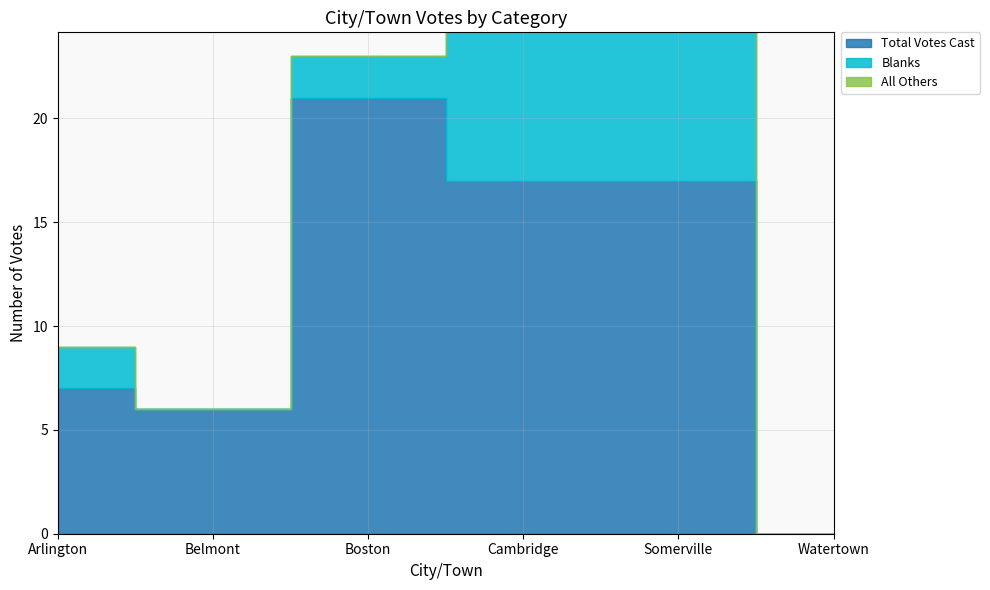

True or false: All Others and Blanks intersect in this chart.

False